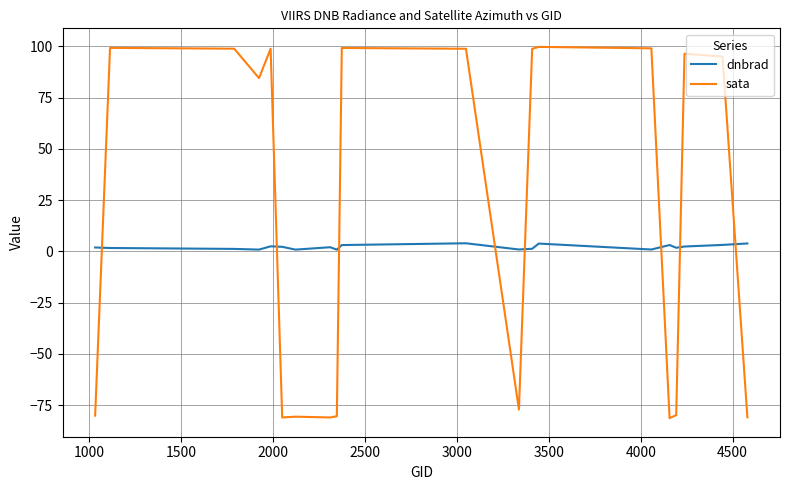

Which series has the largest range (max minus min)?

sata